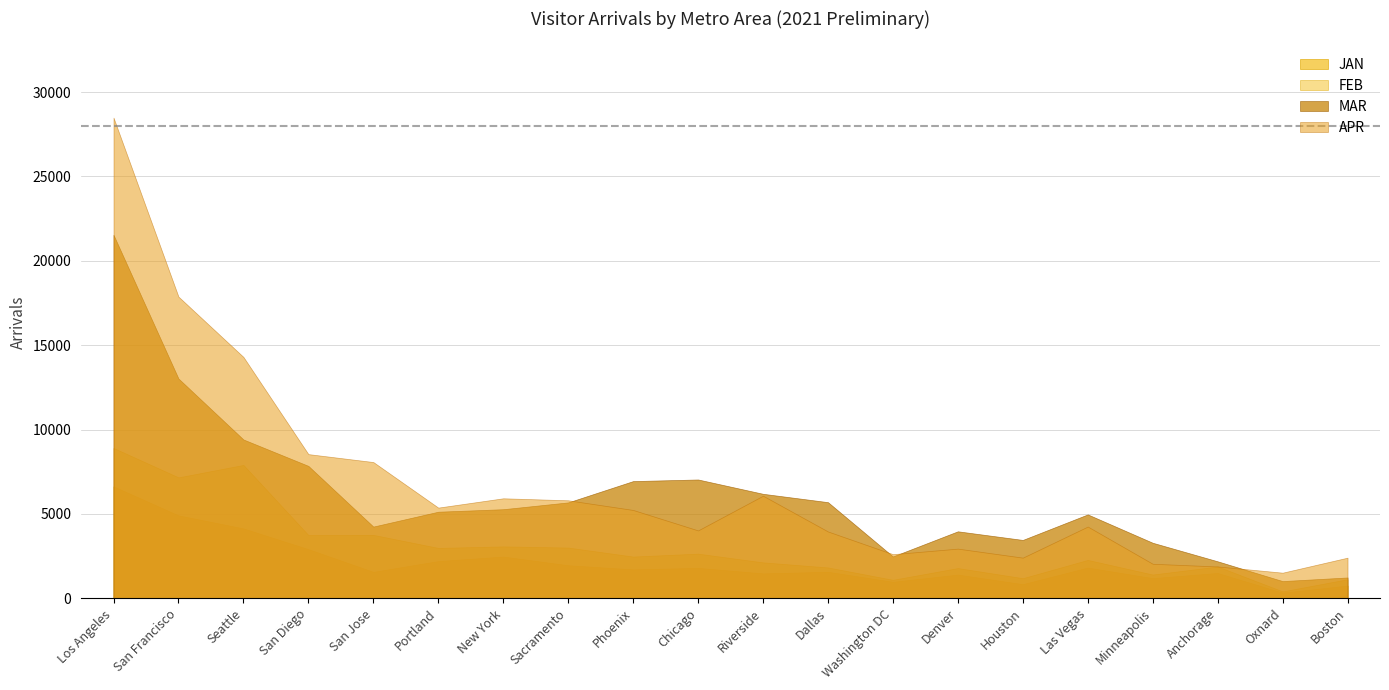

At which category does JAN reach its first local peak?

New York